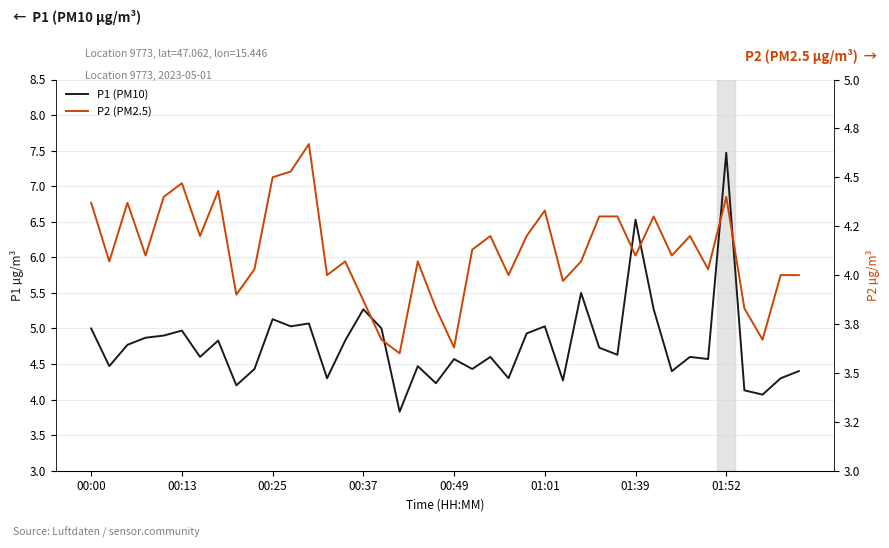

True or false: P2 (PM2.5) has a value of 2.1 at 16.

False